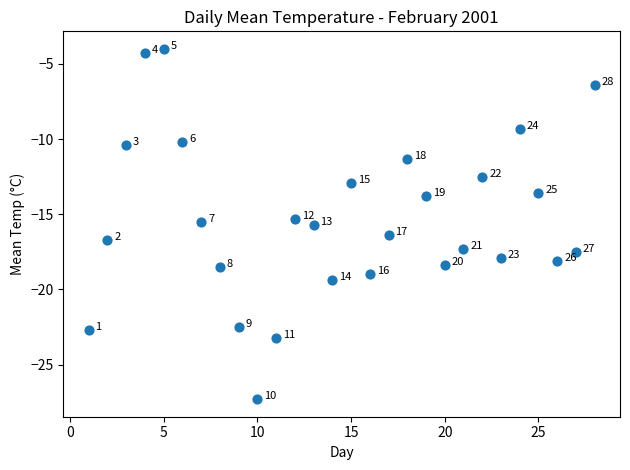

What is the range of X values (max minus min)?

27.0